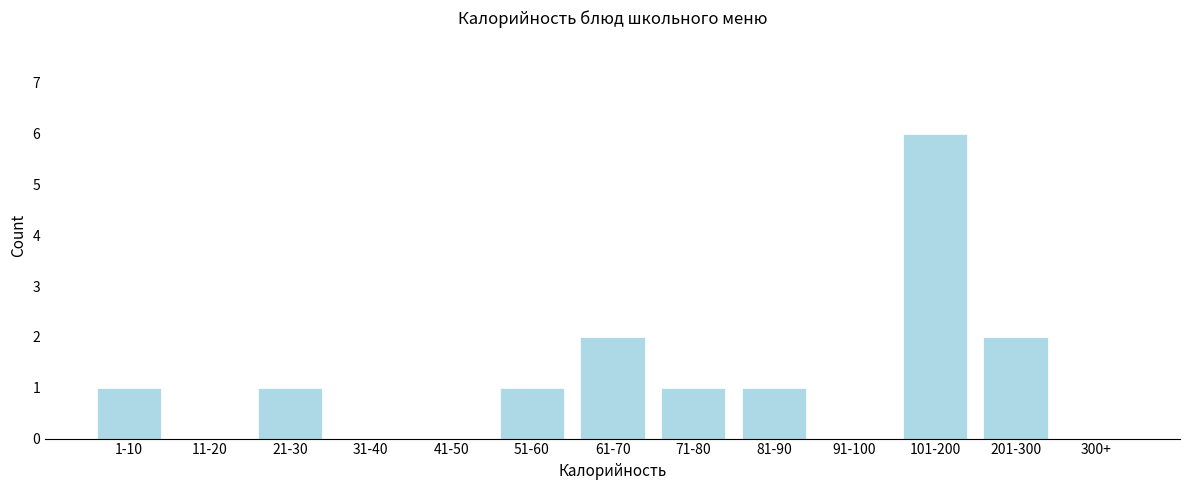

Reading right to left, extract all data points from this chart.

300+=0	201-300=2	101-200=6	91-100=0	81-90=1	71-80=1	61-70=2	51-60=1	41-50=0	31-40=0	21-30=1	11-20=0	1-10=1